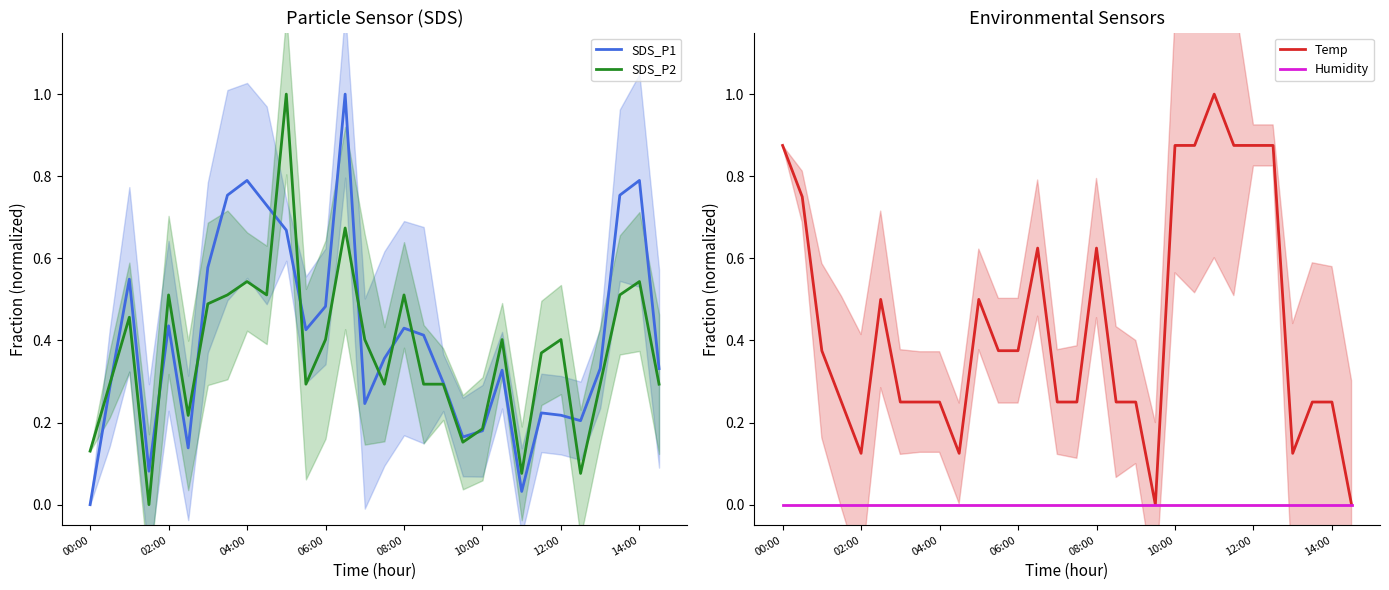

Is it true that SDS_P2 equals 0.8 at 12:00?

False